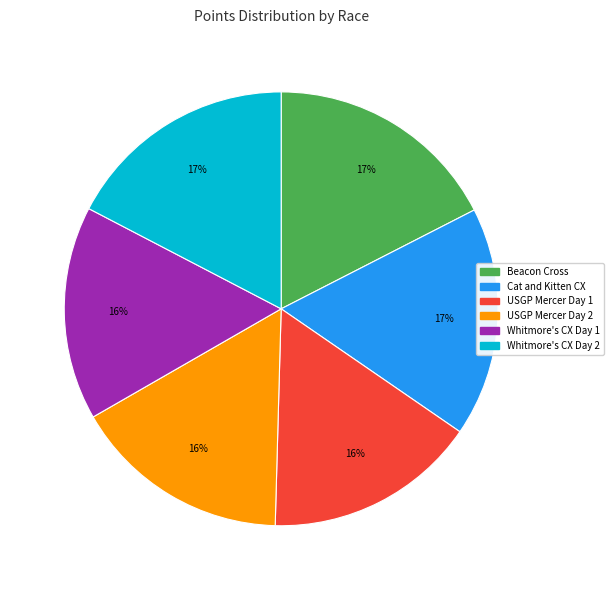

What is the ratio of the value at Beacon Cross to the value at USGP Mercer Day 1?

1.1